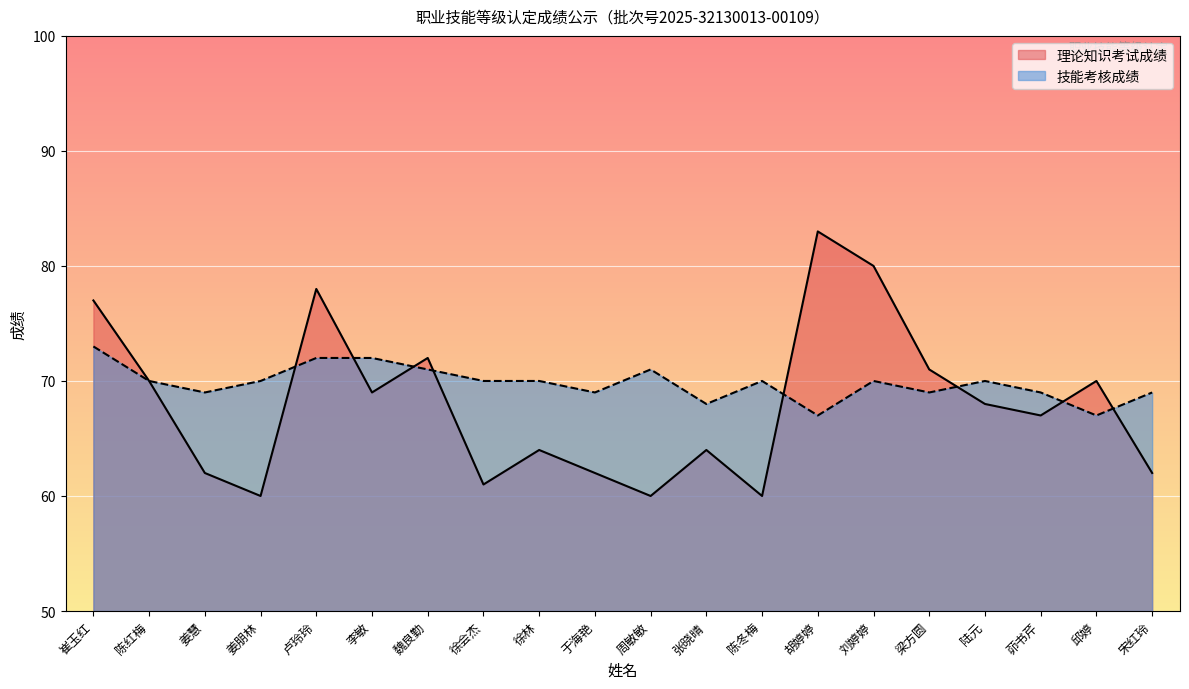

The value of 理论知识考试成绩 at 张晓晴 is 109. True or false?

False